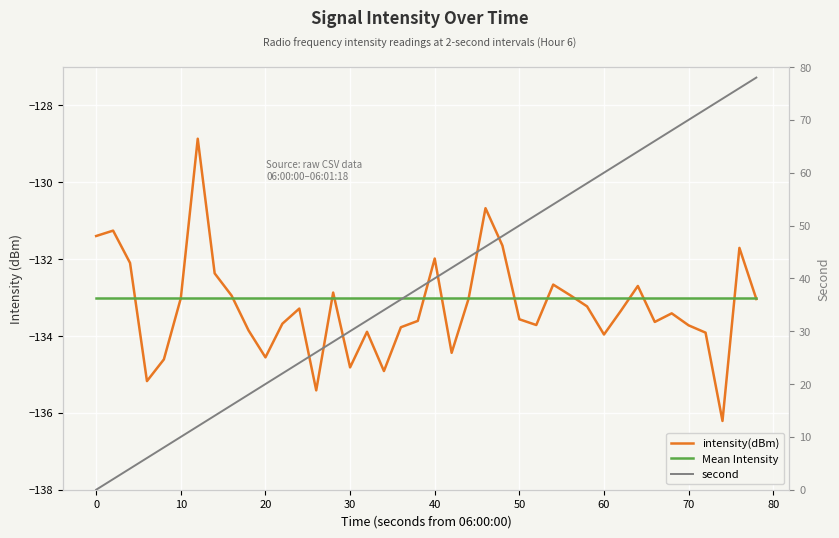

Reading right to left, what are all the values shown in this chart?

intensity(dBm): -133.0	-131.7	-136.2	-133.9	-133.7	-133.4	-133.6	-132.7	-133.3	-134.0	-133.2	-132.9	-132.7	-133.7	-133.6	-131.6	-130.7	-133.0	-134.4	-132.0	-133.6	-133.8	-134.9	-133.9	-134.8	-132.9	-135.4	-133.3	-133.7	-134.6	-133.9	-132.9	-132.4	-128.9	-133.0	-134.6	-135.2	-132.1	-131.3	-131.4
Mean Intensity: -133.0	-133.0	-133.0	-133.0	-133.0	-133.0	-133.0	-133.0	-133.0	-133.0	-133.0	-133.0	-133.0	-133.0	-133.0	-133.0	-133.0	-133.0	-133.0	-133.0	-133.0	-133.0	-133.0	-133.0	-133.0	-133.0	-133.0	-133.0	-133.0	-133.0	-133.0	-133.0	-133.0	-133.0	-133.0	-133.0	-133.0	-133.0	-133.0	-133.0
second: 78.0	76.0	74.0	72.0	70.0	68.0	66.0	64.0	62.0	60.0	58.0	56.0	54.0	52.0	50.0	48.0	46.0	44.0	42.0	40.0	38.0	36.0	34.0	32.0	30.0	28.0	26.0	24.0	22.0	20.0	18.0	16.0	14.0	12.0	10.0	8.0	6.0	4.0	2.0	0.0